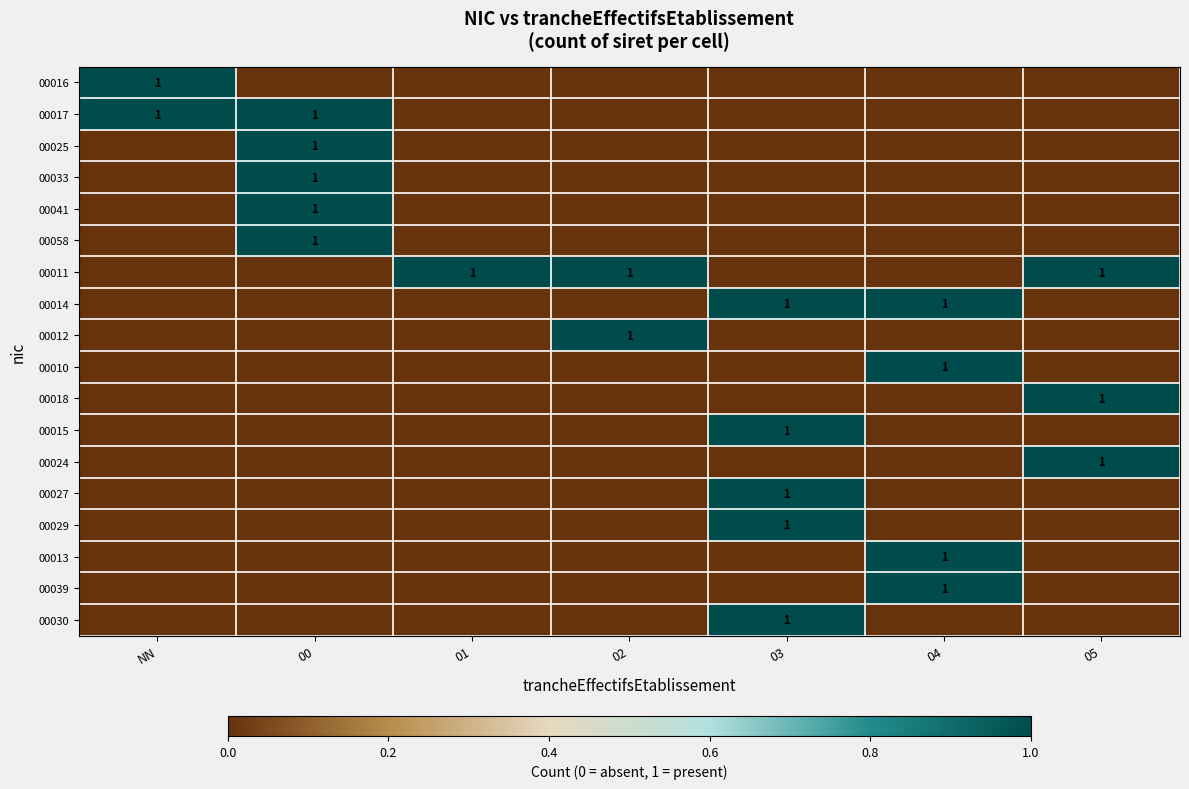

How many series are shown in this chart?

18